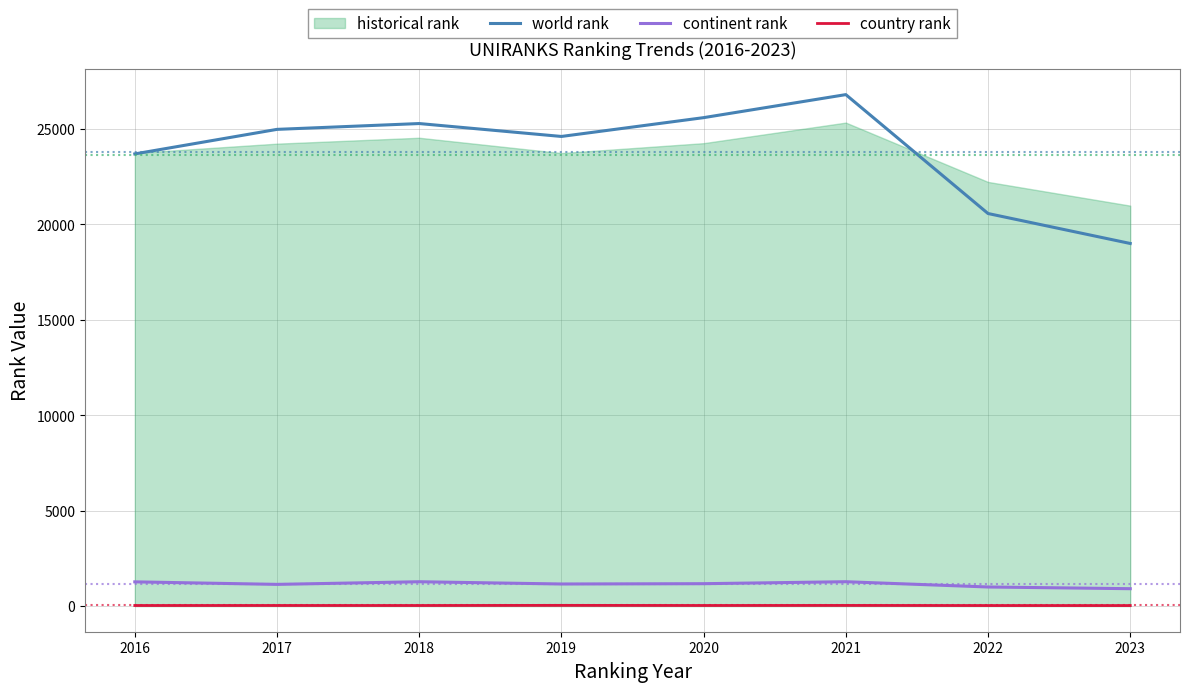

At which category is the sum across all series the highest?

2021